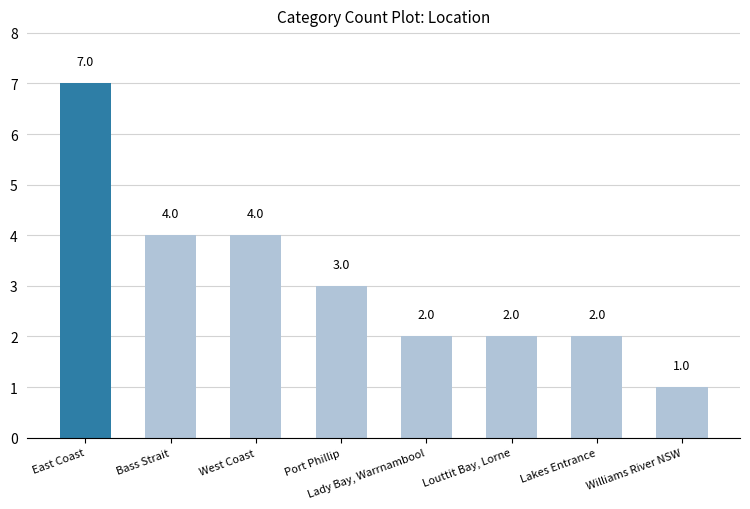

What is the label of the 6th bar from the right?

West Coast